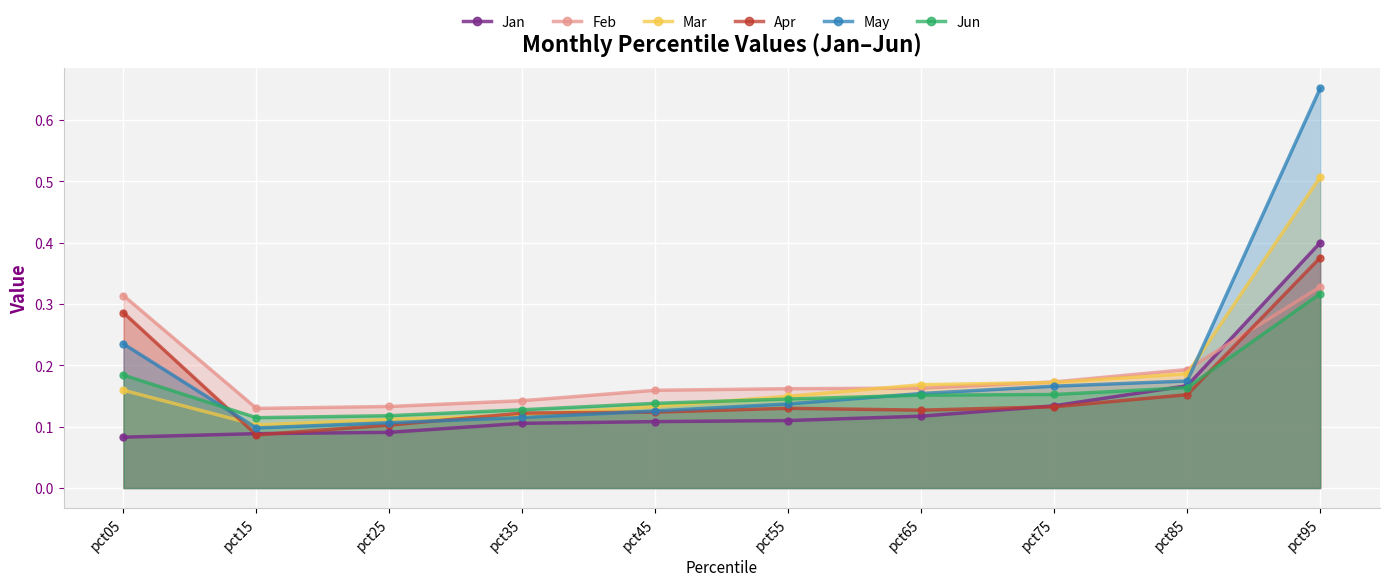

What is the value of the Jan point at the 6th from the left?

0.1